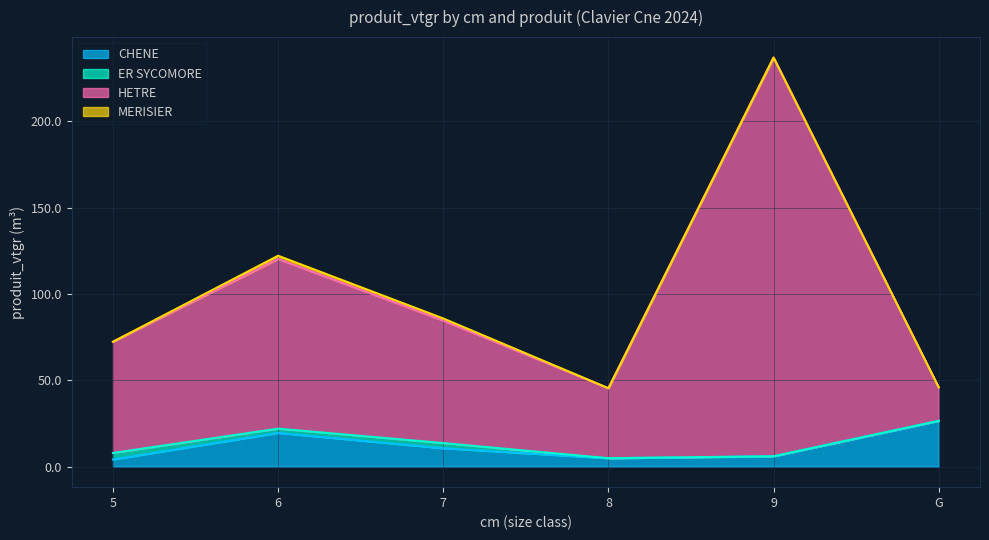

Where does the HETRE series first go above 84?

6